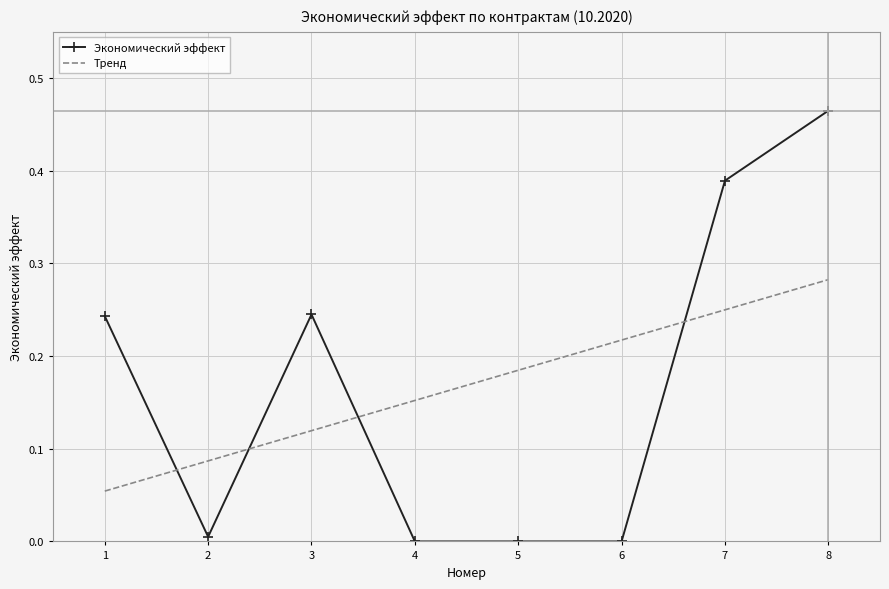

Reading left to right, extract all data points from this chart.

1=0.2	2=0.0	3=0.2	4=0.0	5=0.0	6=0.0	7=0.4	8=0.5